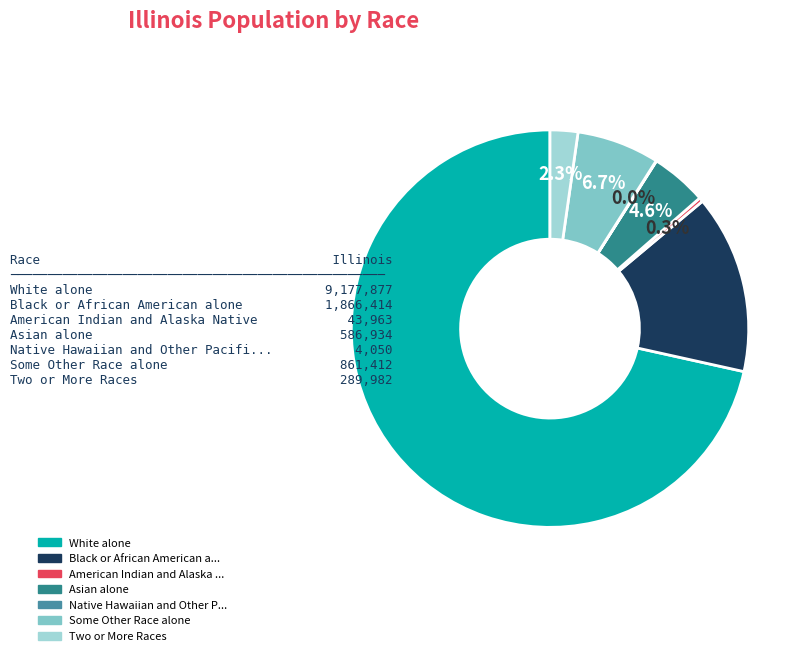

Which slice is the largest?

White alone